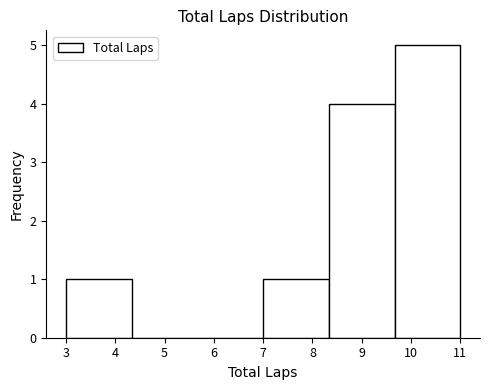

Over which range of the x-axis is the bar tallest?

9.7 to 11.0